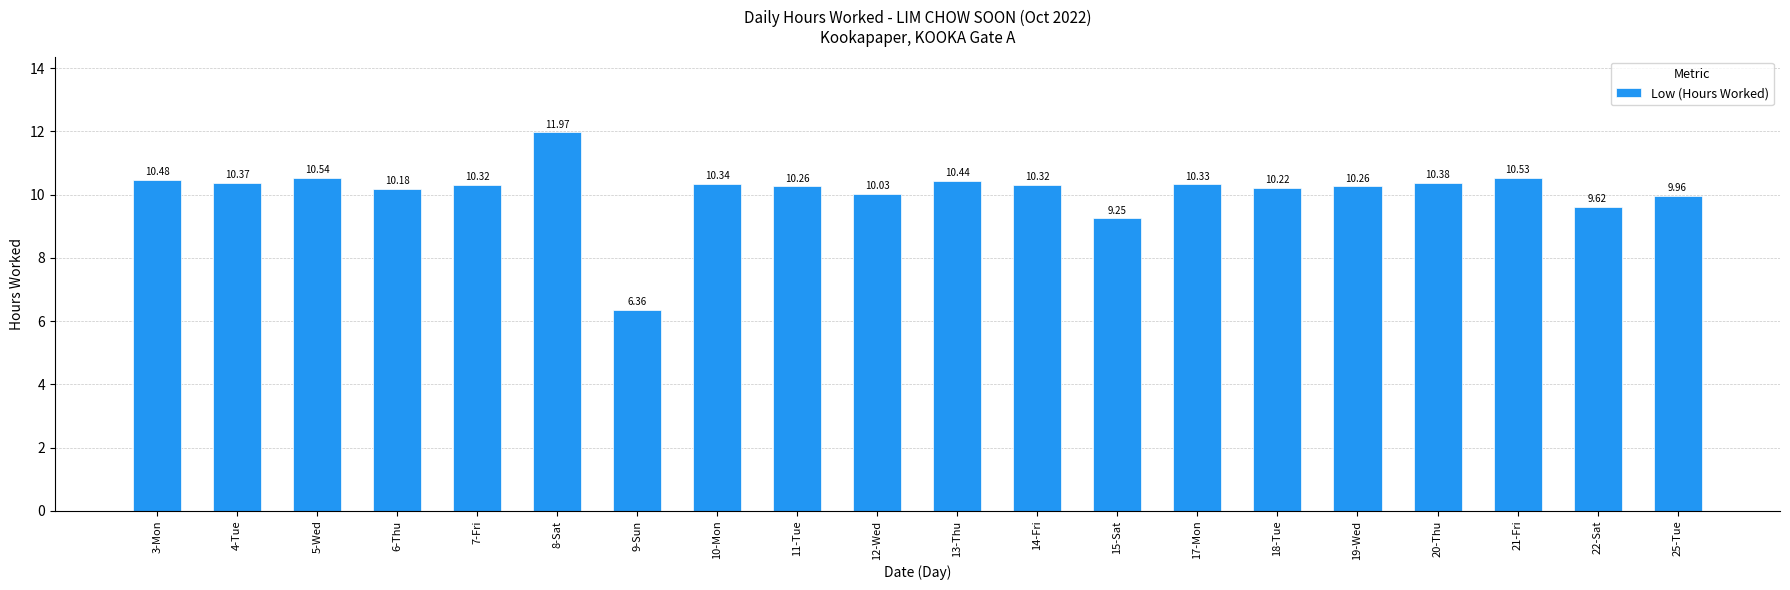

Which label corresponds to the smallest value in the chart?

9-Sun